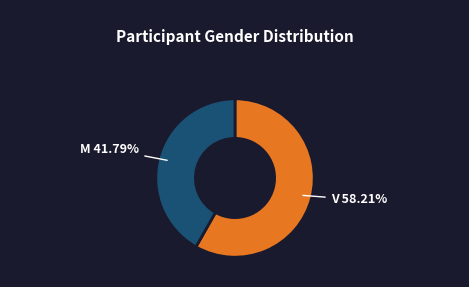

Does any single category account for the majority?

Yes